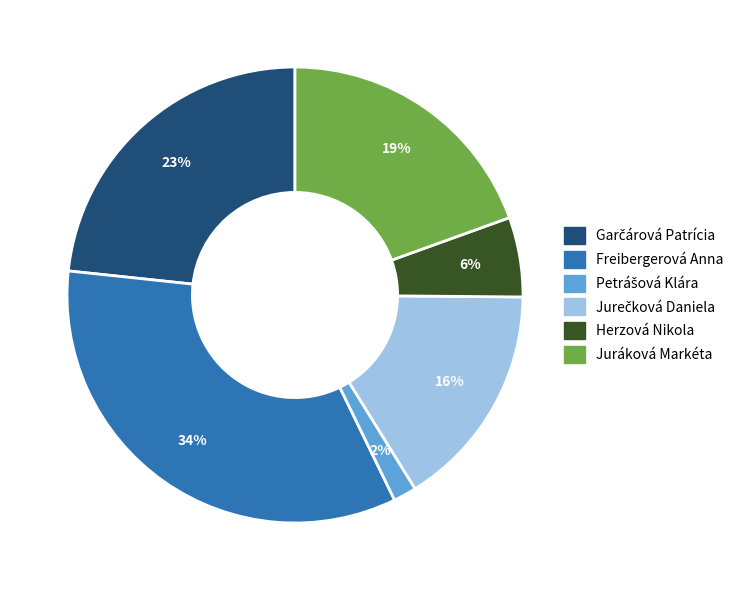

What is the ratio of the value at Herzová Nikola to the value at Juráková Markéta?

0.3